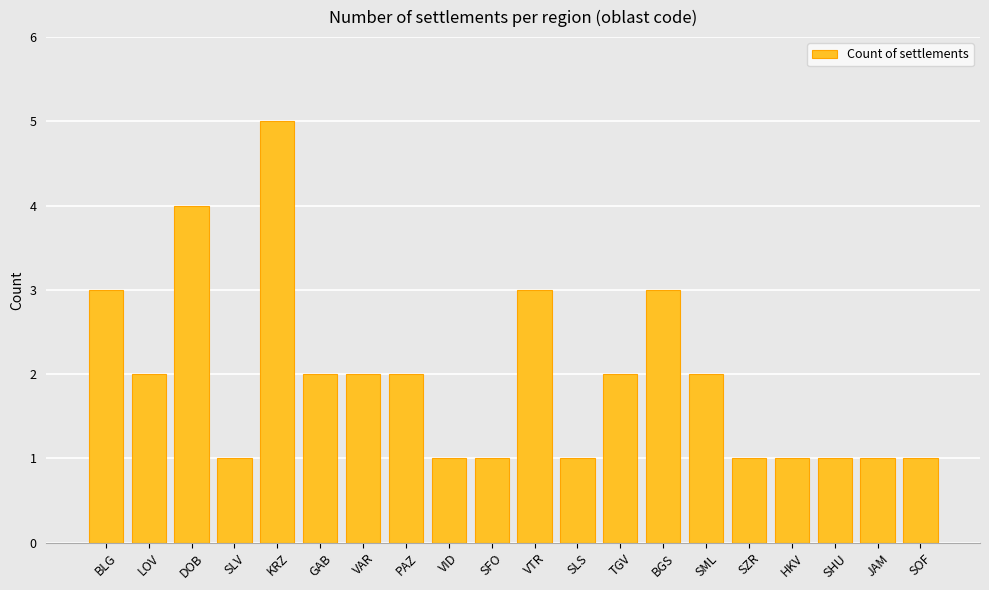

What is the label of the 18th bar from the left?

SHU